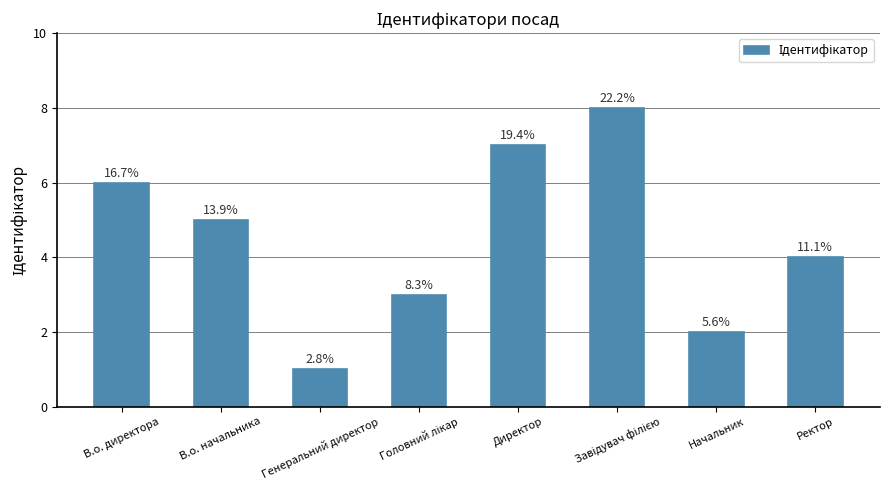

What position from the left is Генеральний директор?

3